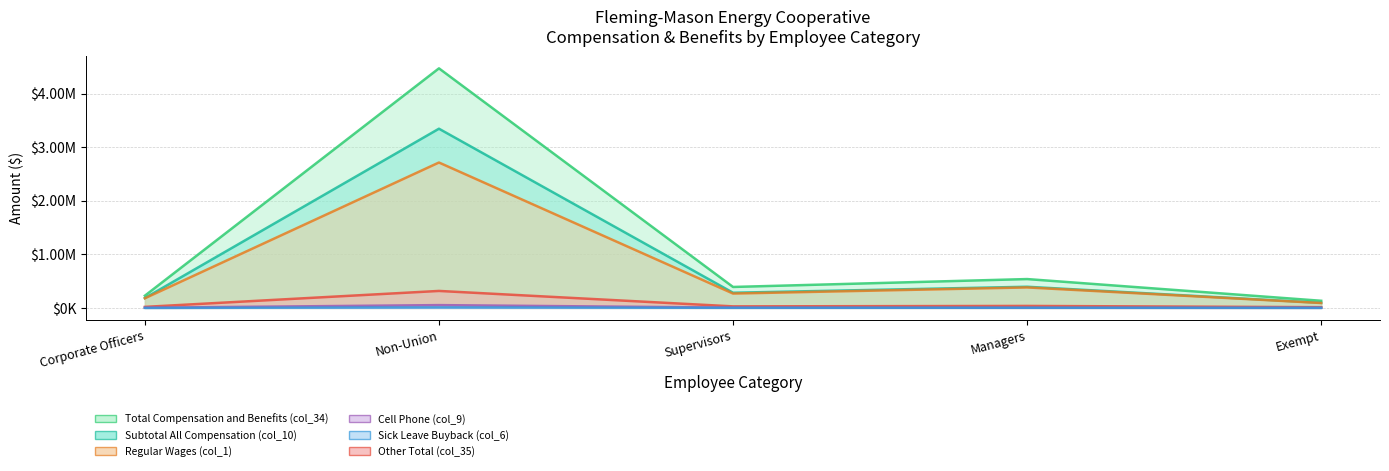

Is it true that Total Compensation and Benefits (col_34) equals 4469520.4 at Non-Union?

True